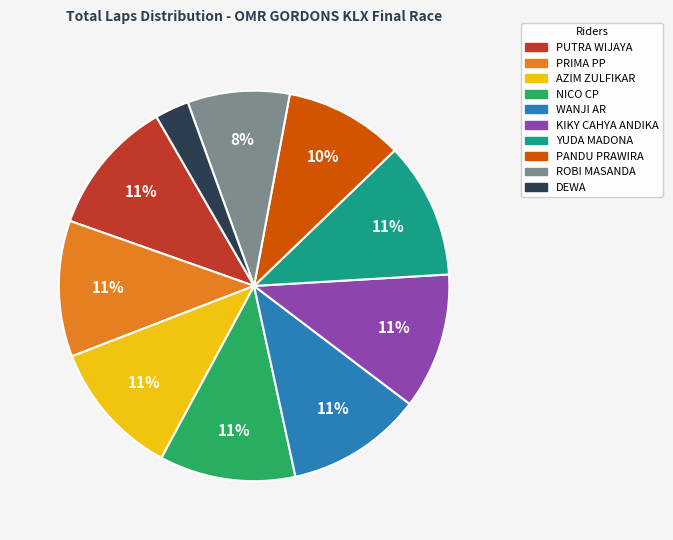

How many slices are in this pie chart?

10